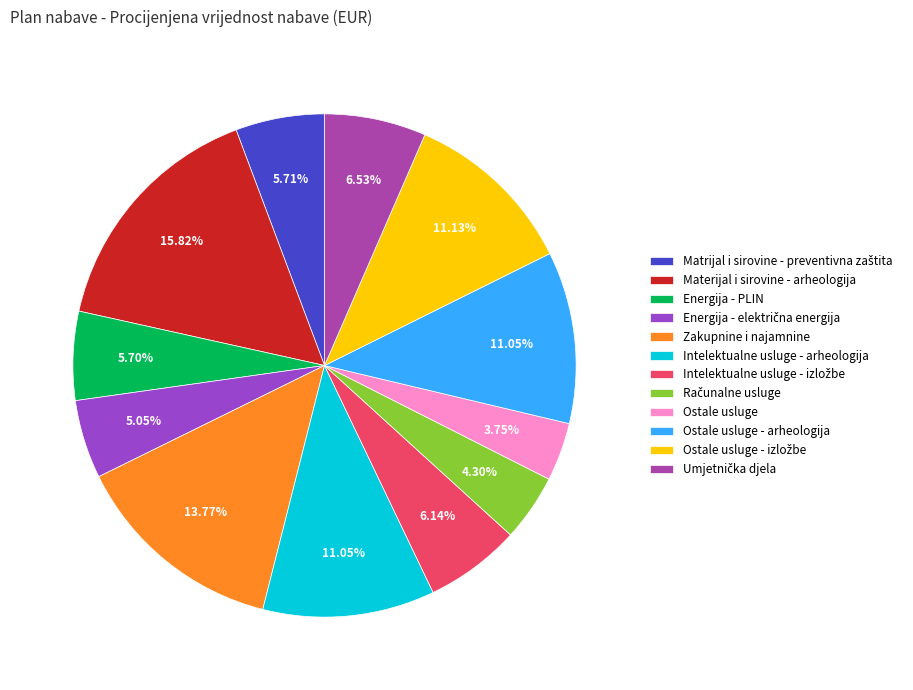

Is there a majority slice in this chart?

No